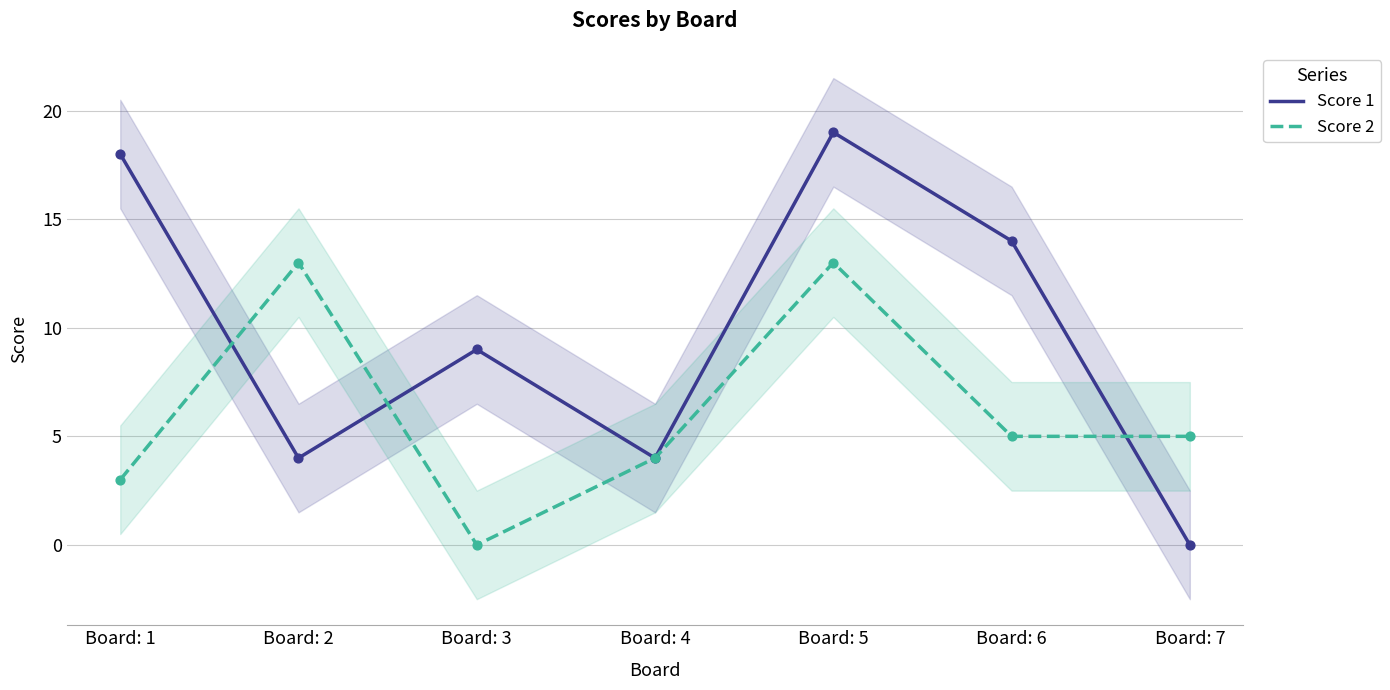

Which series reaches the maximum Y coordinate?

Score 1